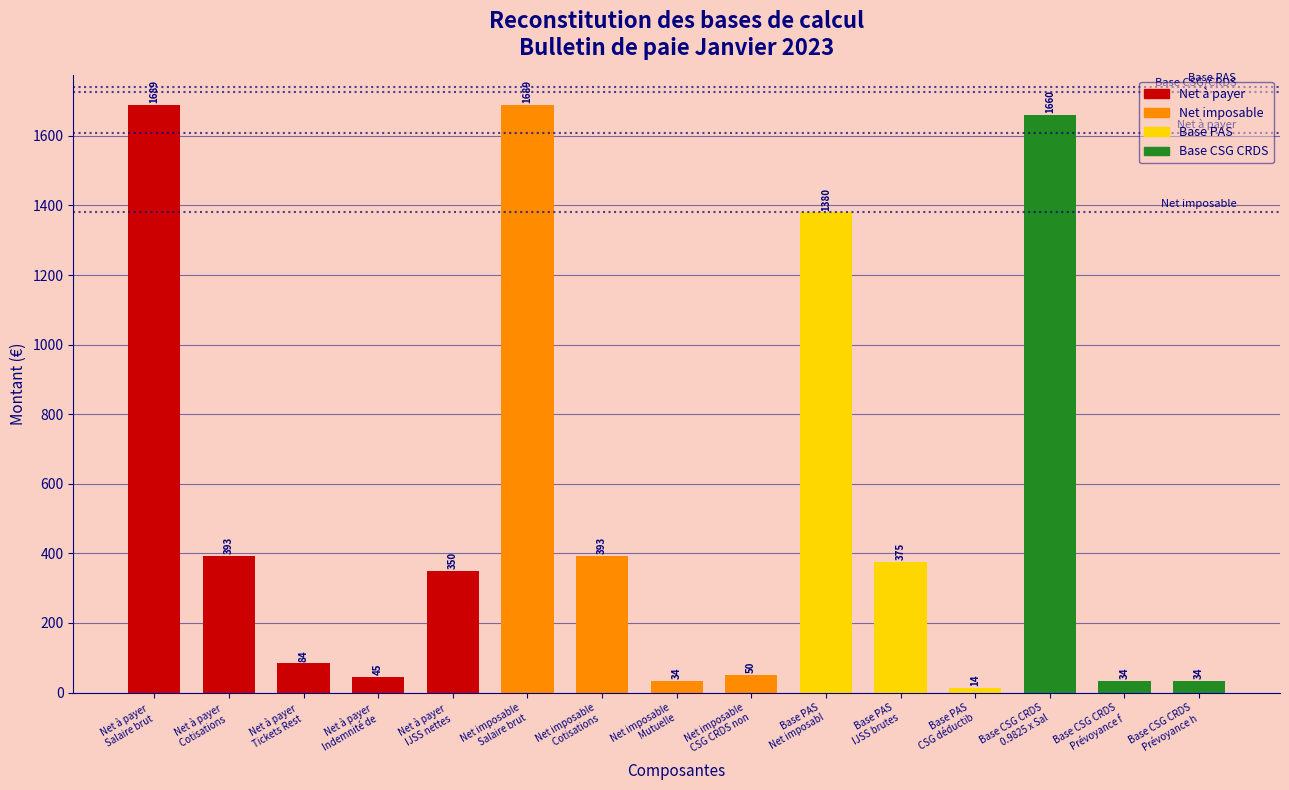

What is the value of the 8th bar from the left?

33.8